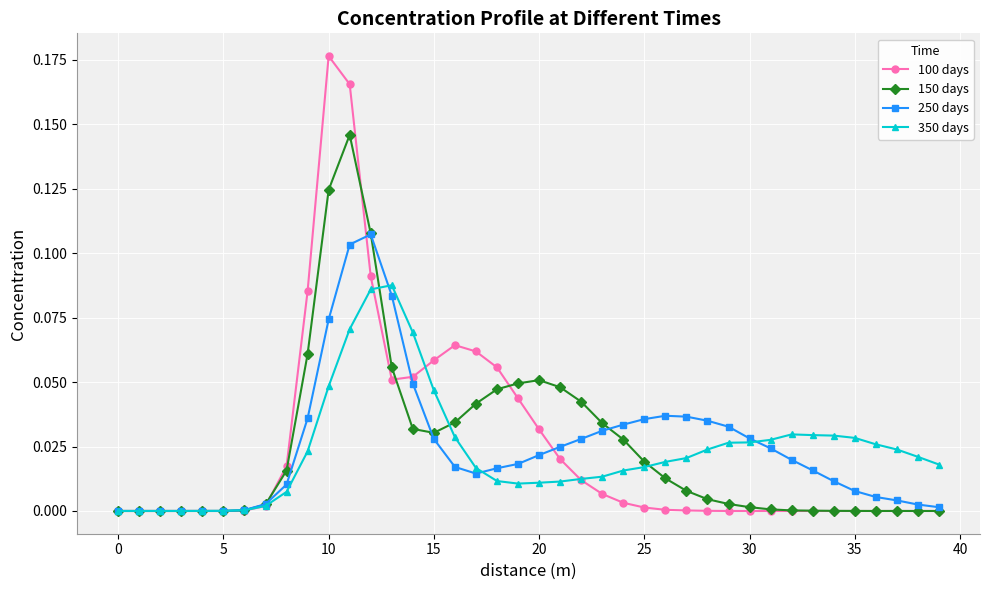

True or false: 350 days has more than 1 points higher than both neighbors.

True